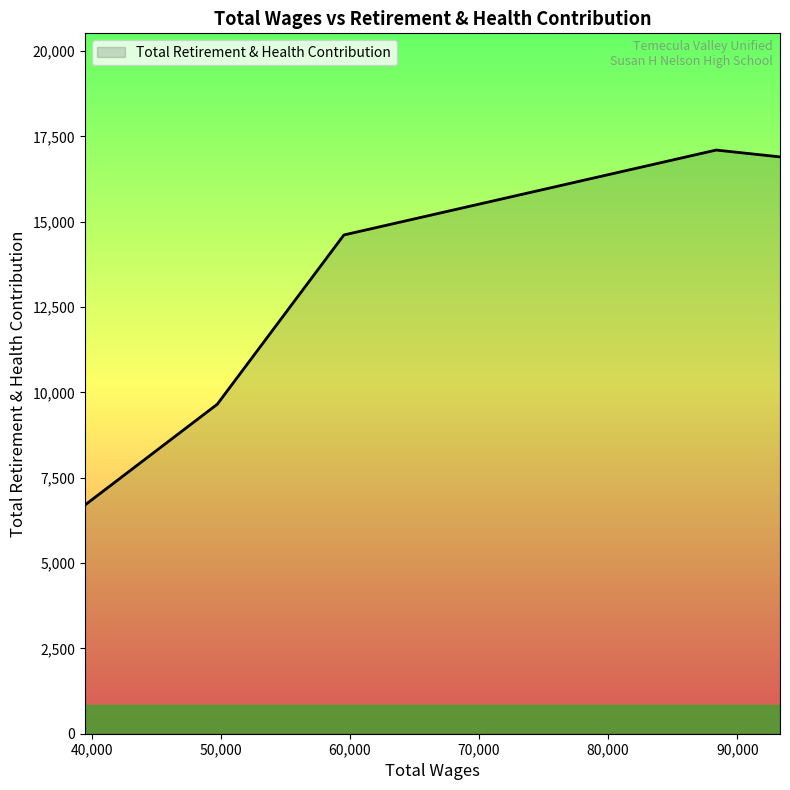

How many lines are shown in the chart?

1